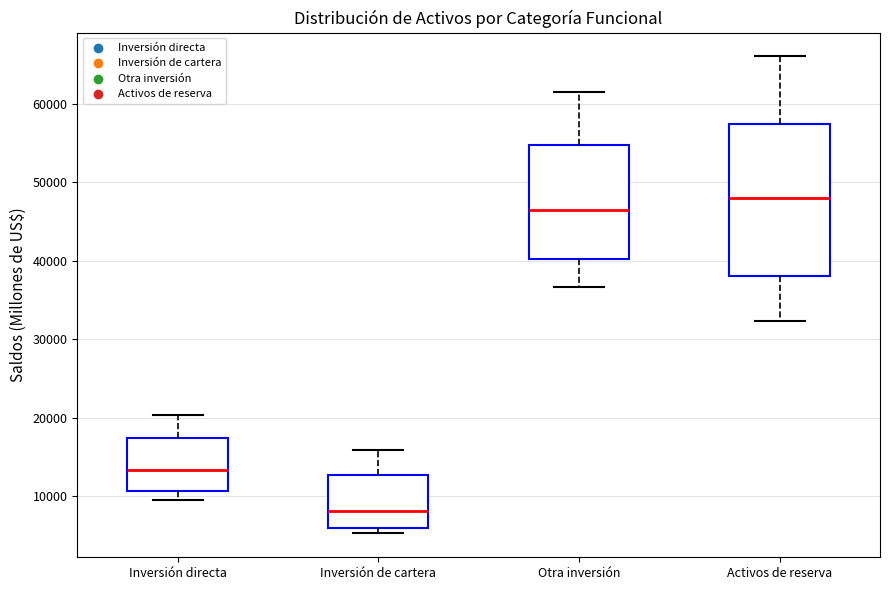

Which box's median line is the lowest?

Inversión de cartera